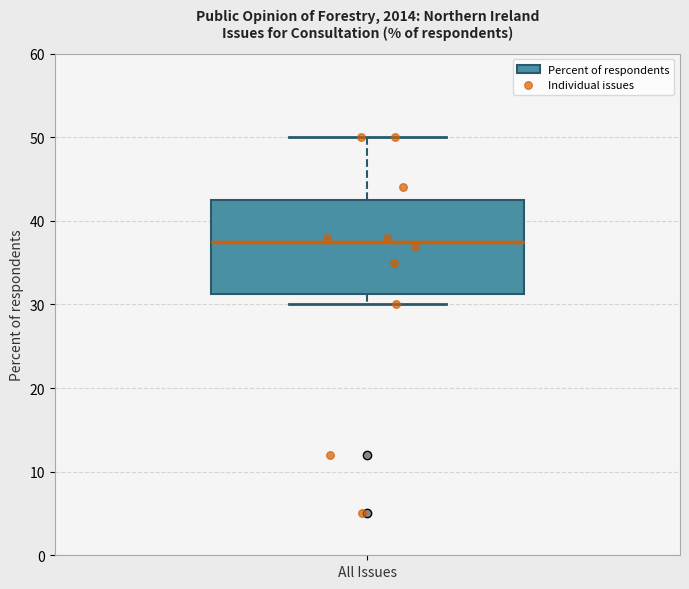

Read this box plot against the y-axis: the position of the median line, the range covered by the box, and the ends of both whiskers. The values are not printed on the chart, so give them approximately, as read against the axis.

median 38, box 31 to 43, whiskers 30 to 50